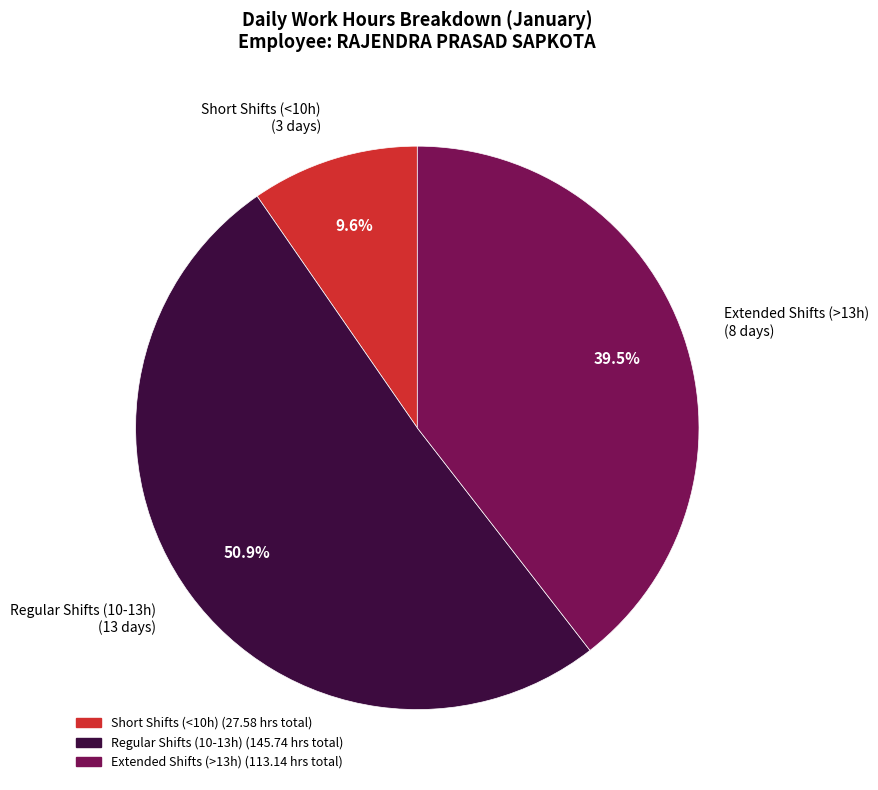

Does any single category account for the majority?

Yes